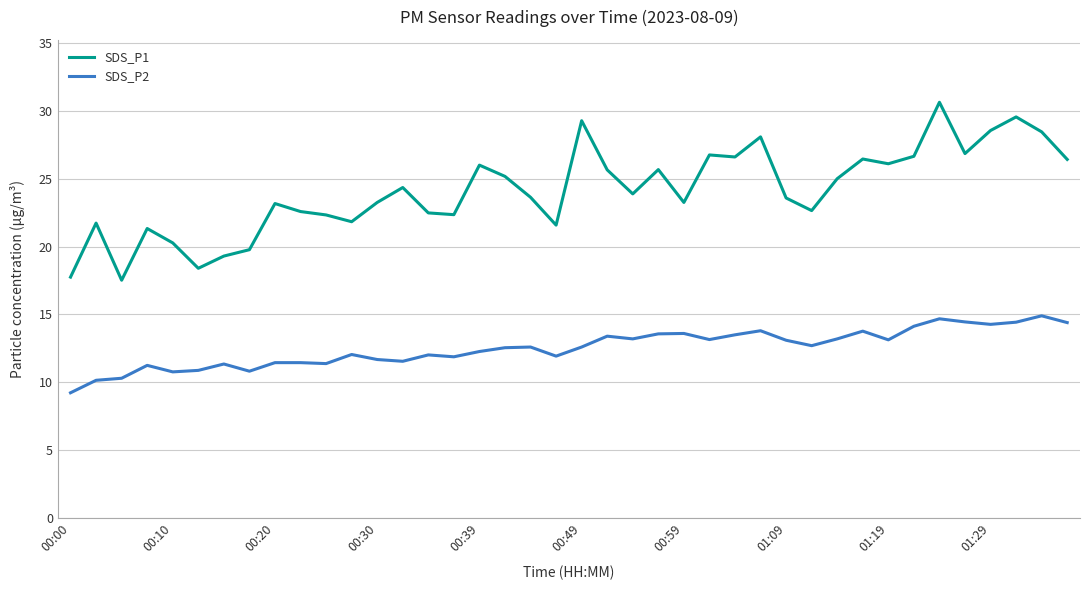

Rank the series by their maximum value, from lowest to highest.

SDS_P2, SDS_P1